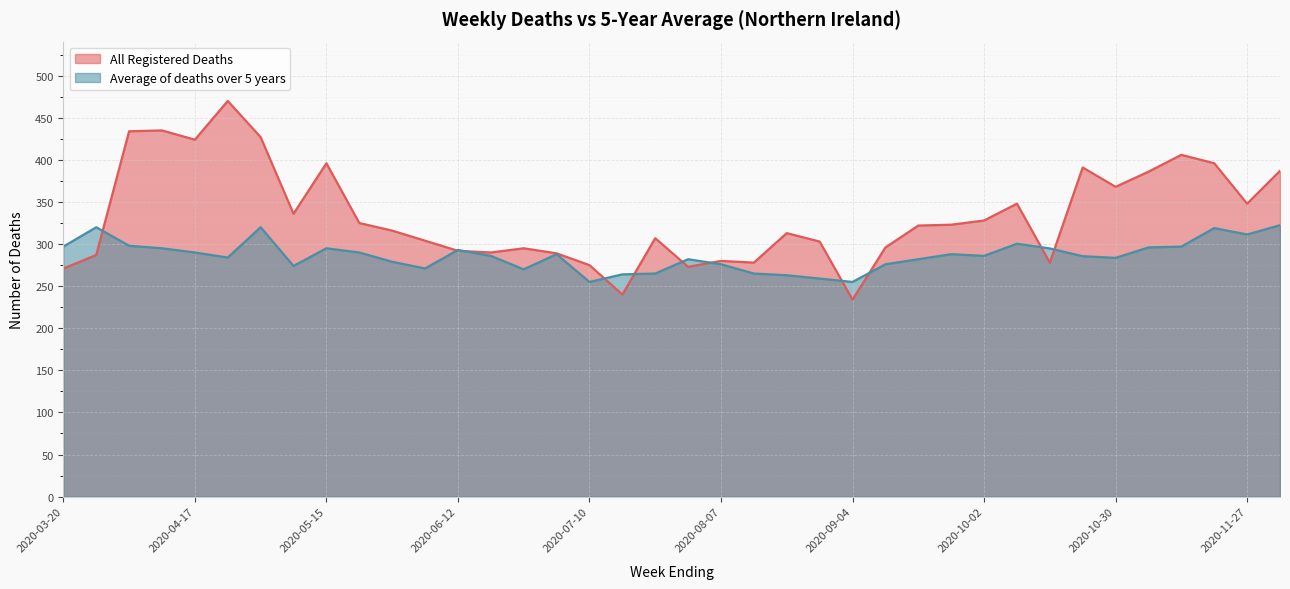

Where does the All Registered Deaths series first go above 322?

2020-04-03